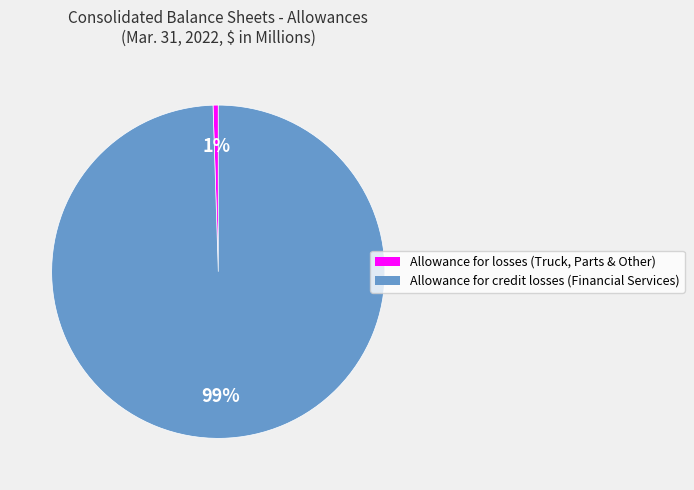

To the nearest percent, what is the average slice percentage?

50%